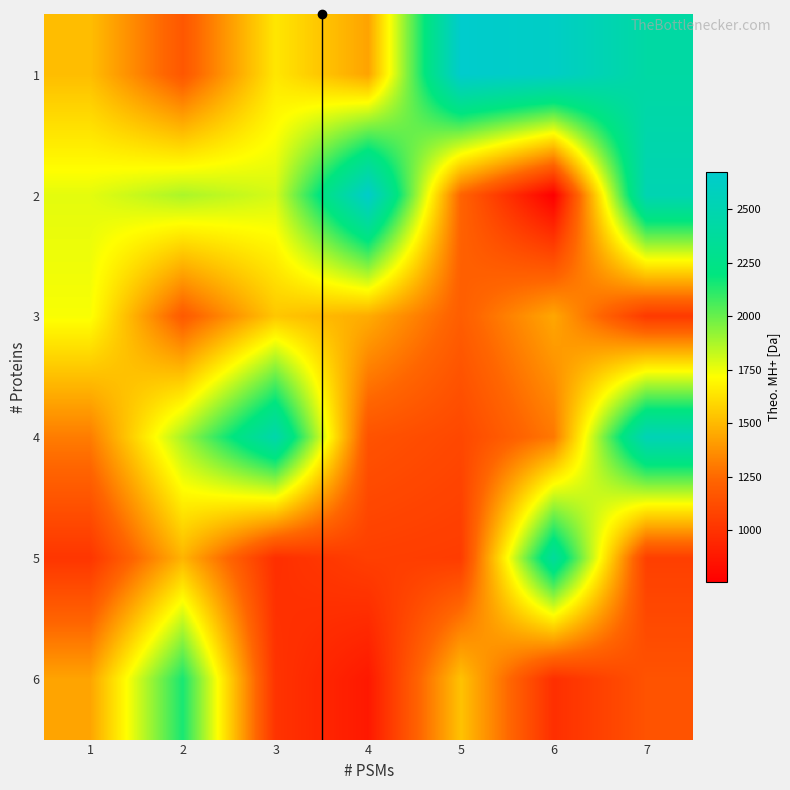

At which category is the sum across all series the highest?

7